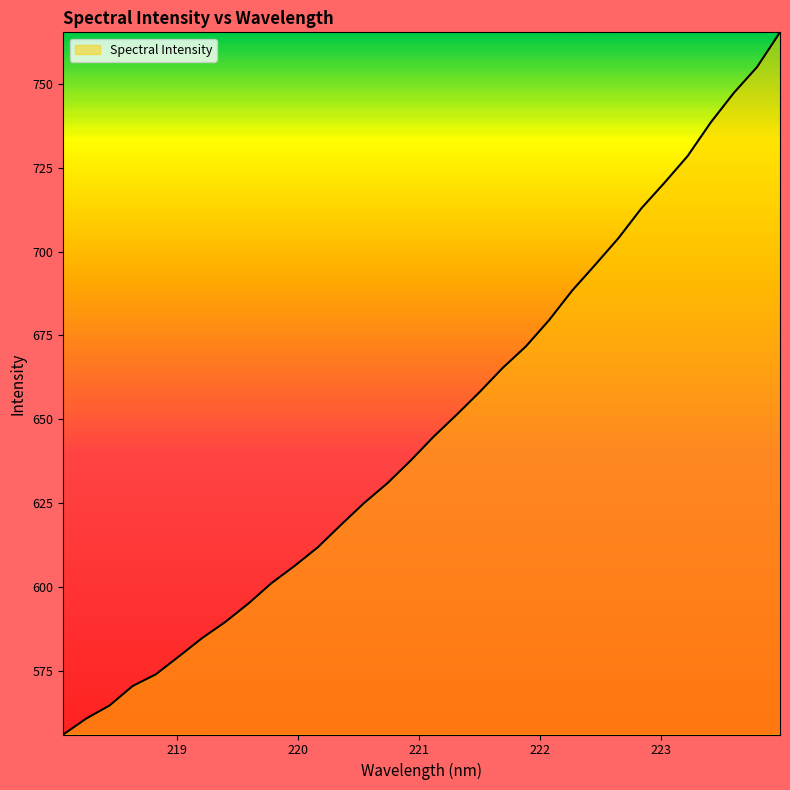

What is the maximum value shown in the chart?

765.4